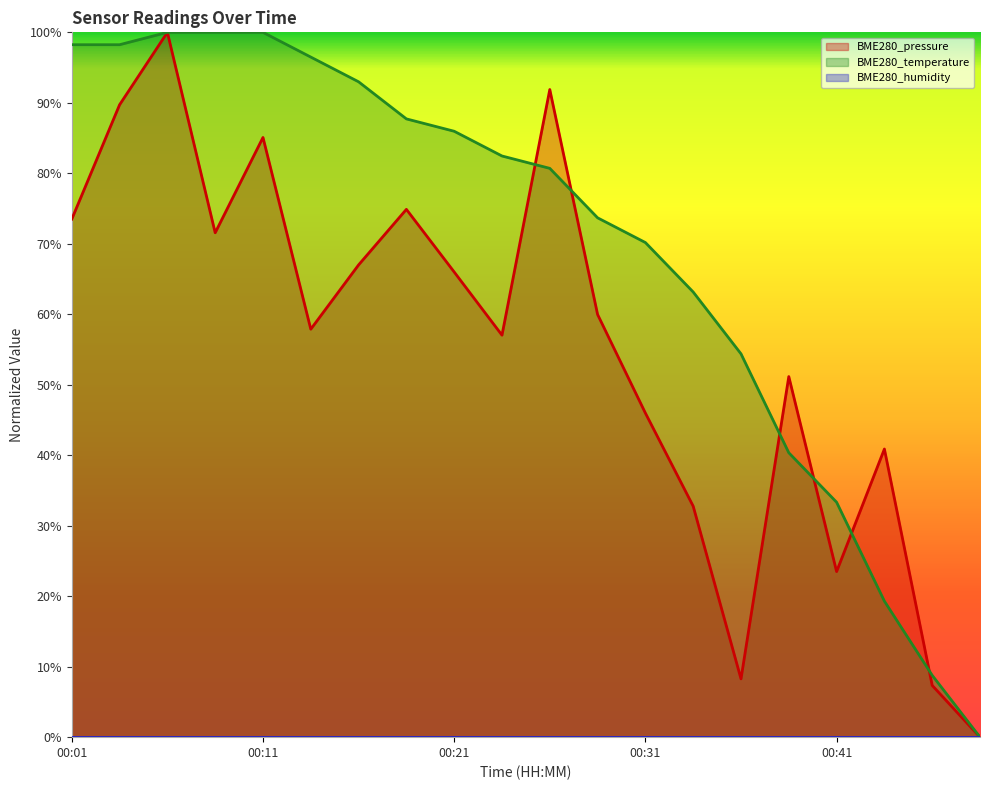

What is the value of the BME280_temperature point at the 18th from the left?

0.2